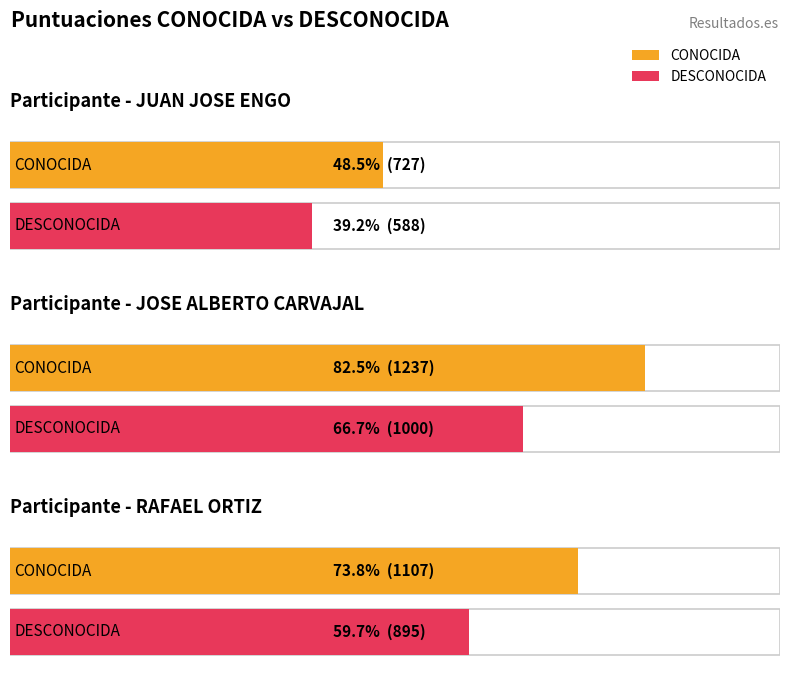

Is it true that DESCONOCIDA equals 1204.1 at RAFAEL ORTIZ?

False